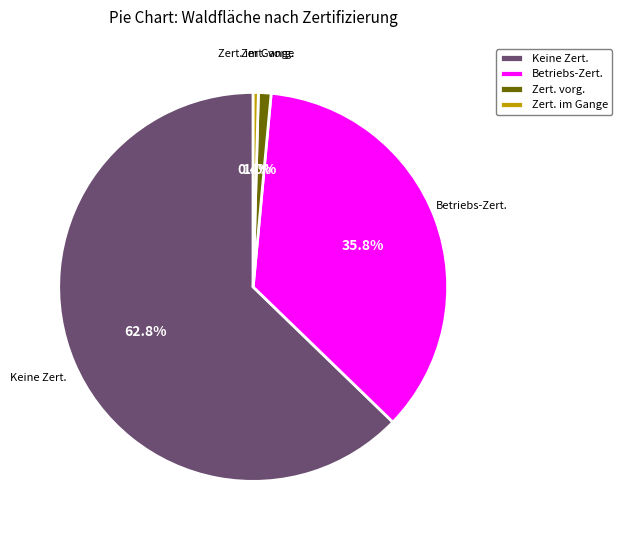

How many slices are in this pie chart?

4